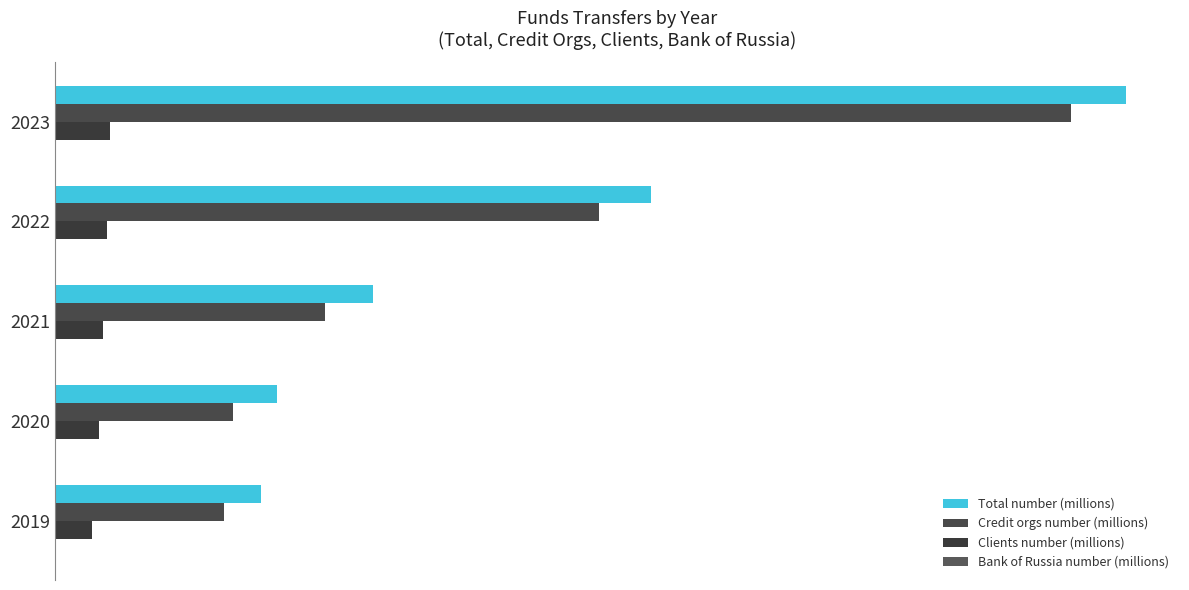

Reading left to right, extract all data points from this chart.

Total number (millions): 8909.4	4958.0	2643.9	1844.0	1715.7
Credit orgs number (millions): 8448.5	4521.1	2246.9	1479.4	1404.8
Clients number (millions): 460.7	436.7	396.7	364.3	310.6
Bank of Russia number (millions): 0.2	0.2	0.3	0.3	0.4